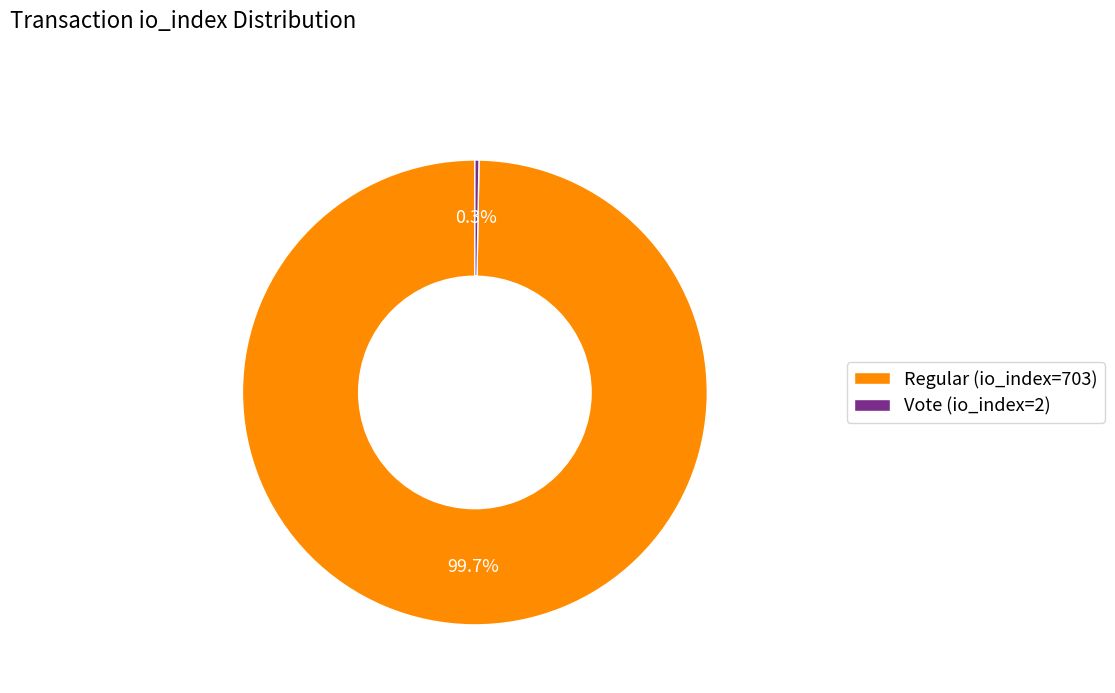

Which category has the biggest portion of the pie?

Regular (io_index=703)